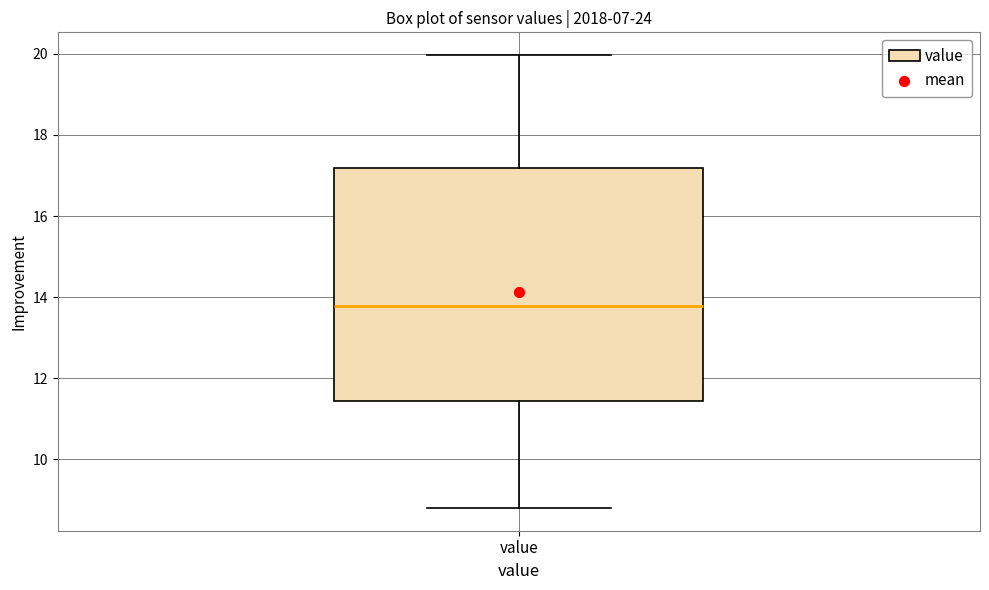

Where is the upper edge of the box for value on the y-axis? The values are not printed on the chart, so give them approximately, as read against the axis.

17.2